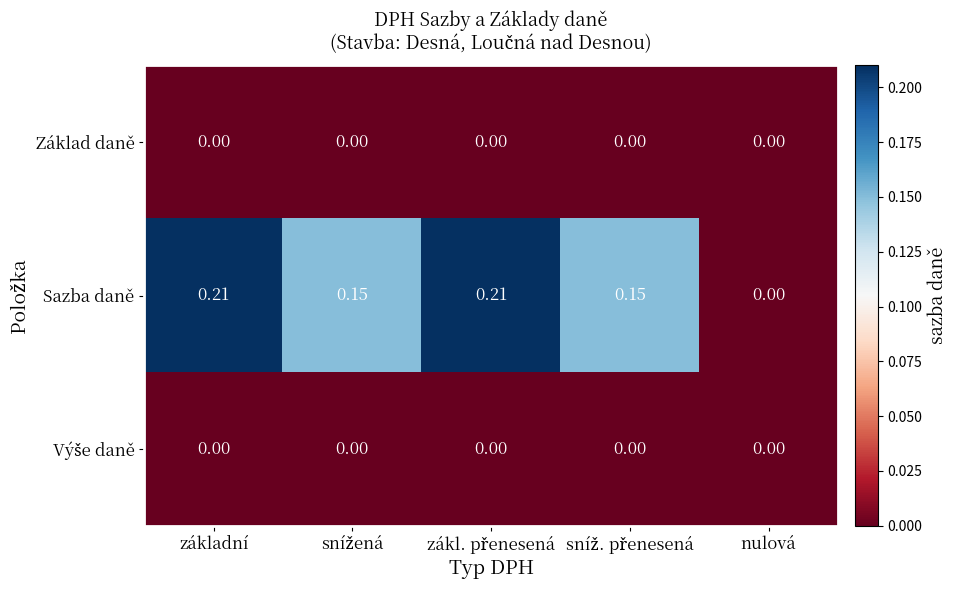

At which label does Sazba daně reach its minimum?

nulová